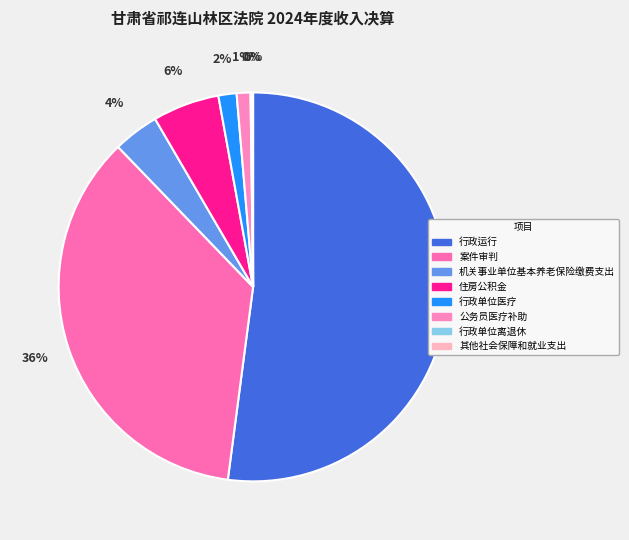

To the nearest percent, what is the average slice percentage?

12%